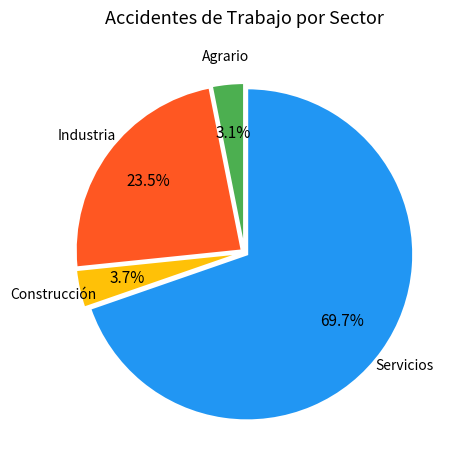

Is there any slice that represents more than half of the pie?

Yes